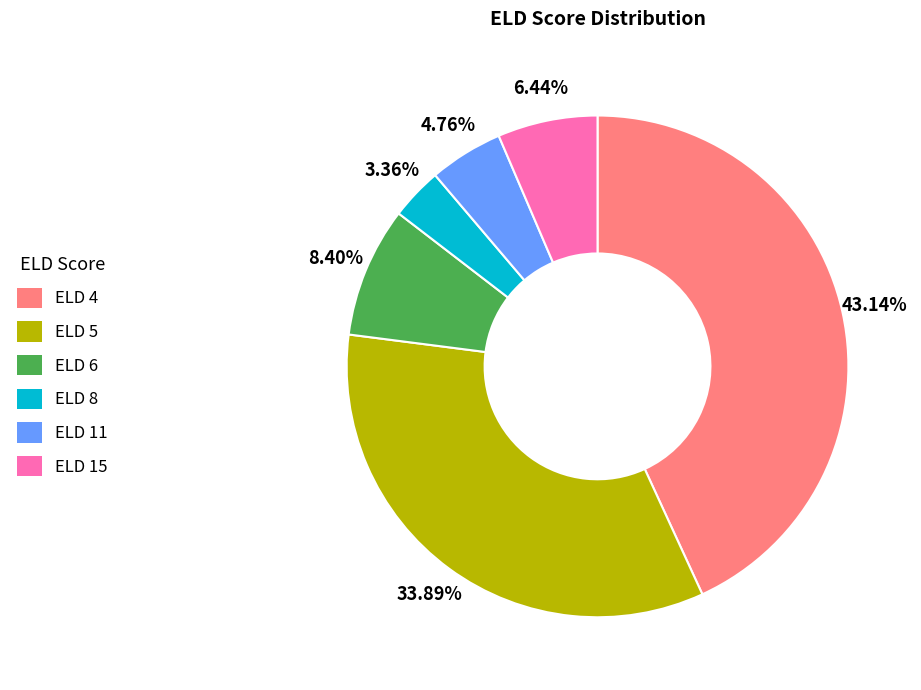

What portion of the pie excludes ELD 5?

66.1%